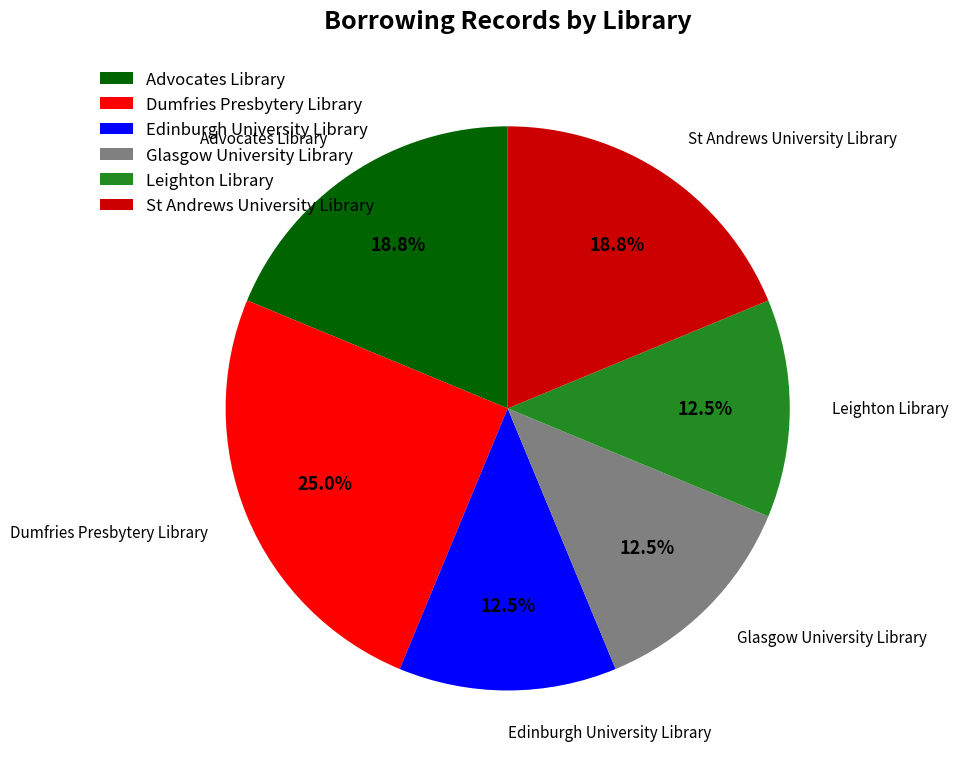

To the nearest percent, what percentage of the pie is St Andrews University Library?

19%